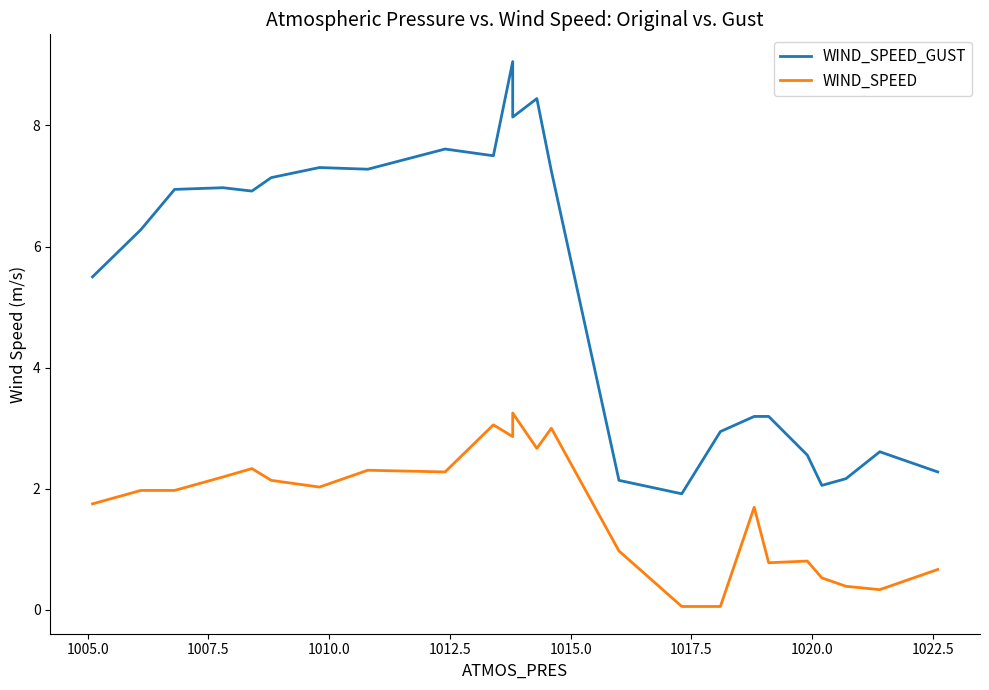

What is the smallest value displayed?

0.1